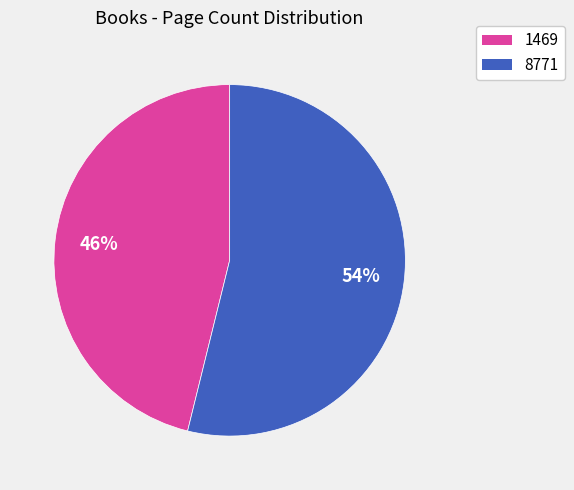

Is it true that 1469 is 52% of the pie?

False